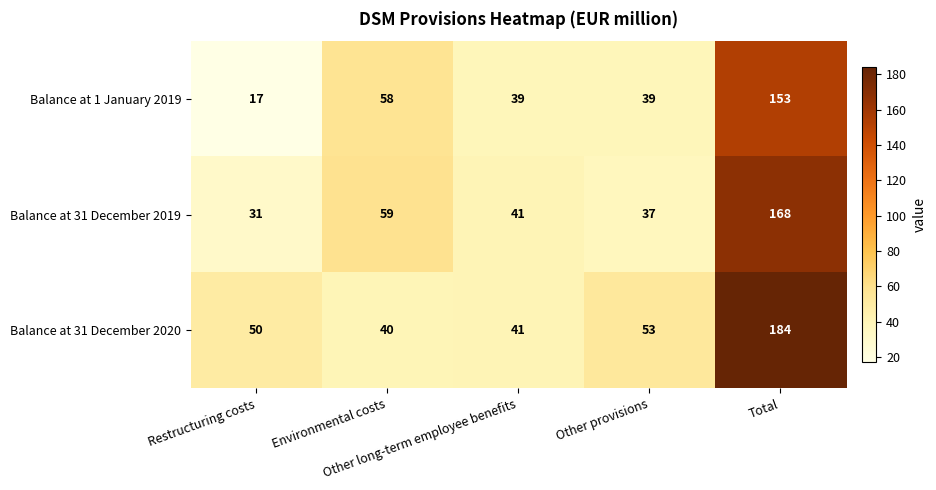

What is the sum of all Balance at 31 December 2019 values?

336